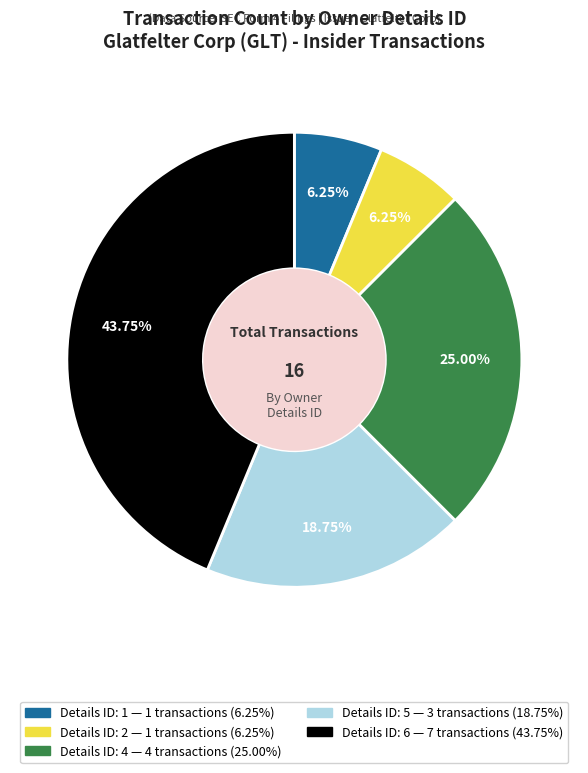

Is there any slice that represents more than half of the pie?

No